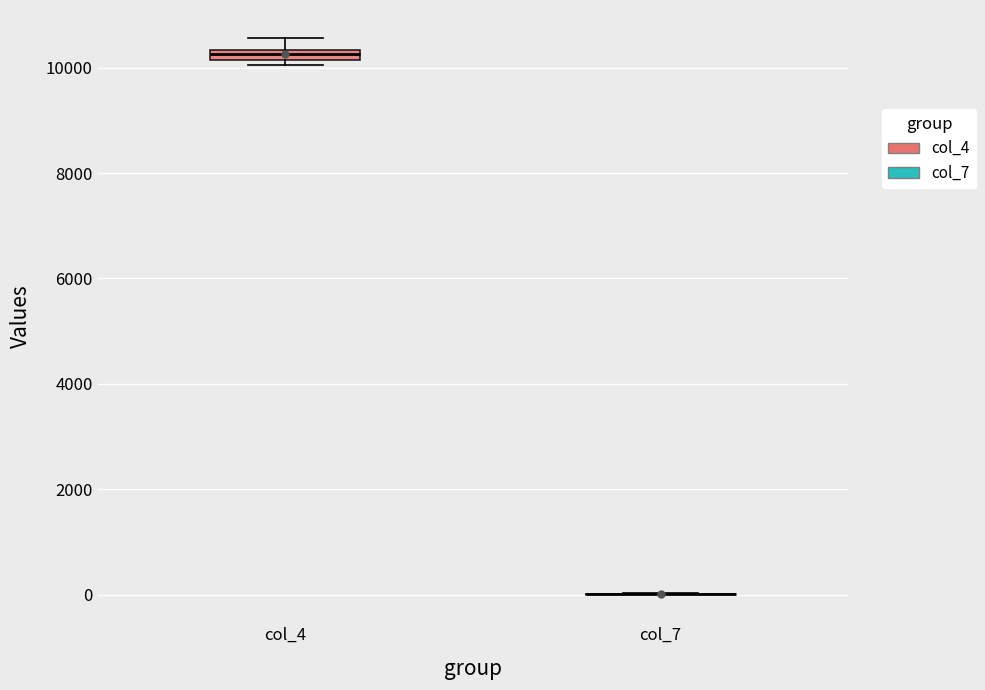

Where does the upper whisker of the box for col_4 end on the y-axis? The values are not printed on the chart, so give them approximately, as read against the axis.

10600